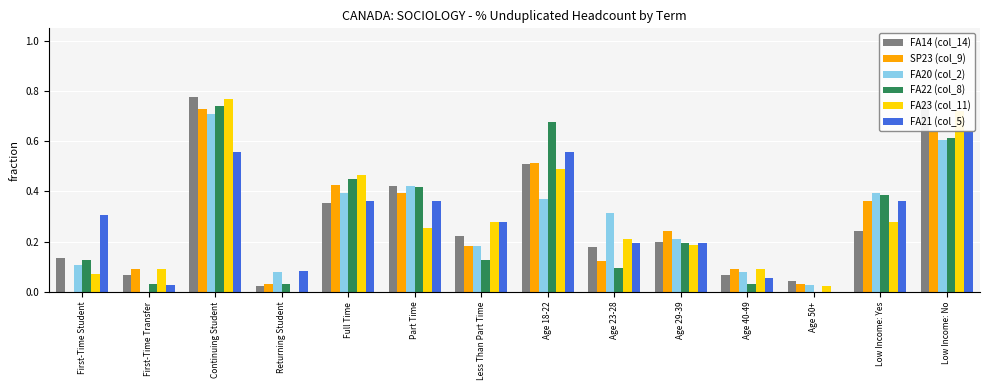

At which label is FA22 (col_8) closest to 0?

Age 50+